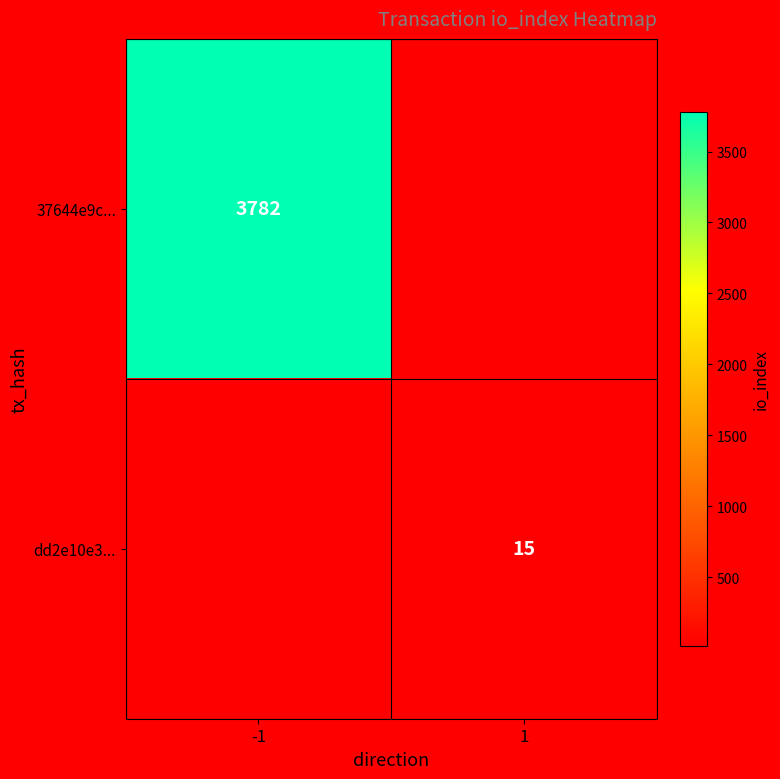

True or false: 37644e9c... has a value of 928 at -1.

False